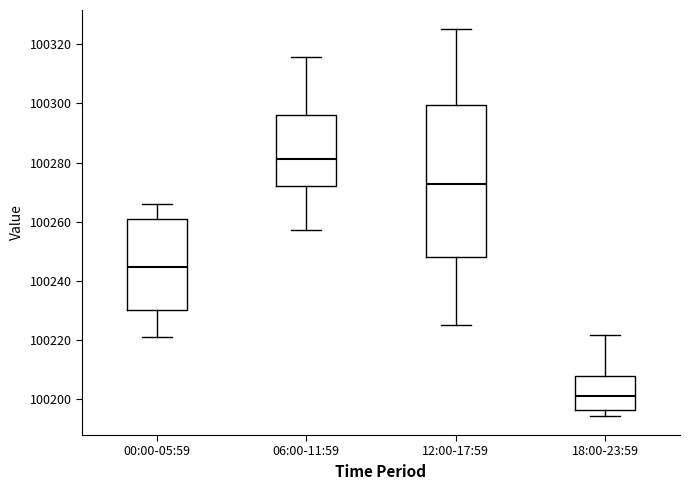

Comparing the boxes themselves (not the whiskers), which one is the tallest?

12:00-17:59